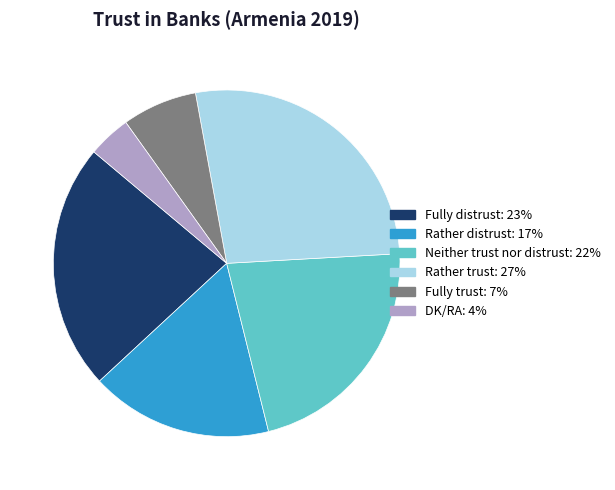

True or false: Rather distrust accounts for 3% of the total.

False